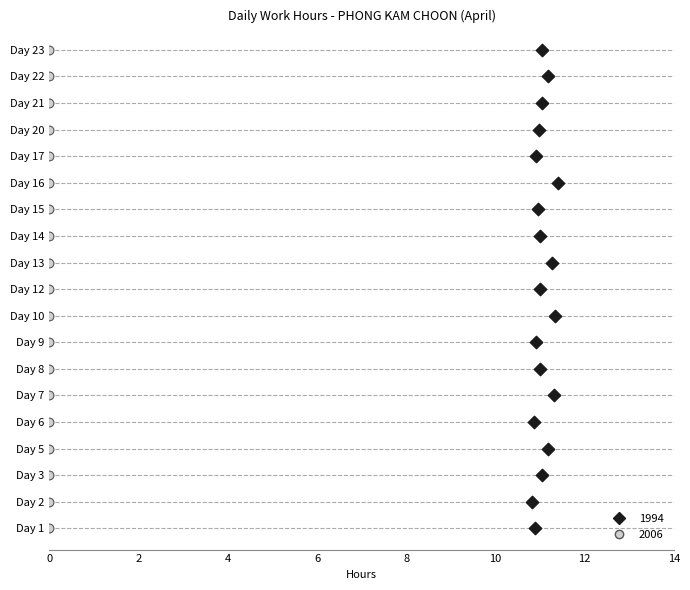

What are all the series names shown in the legend?

1994, 2006